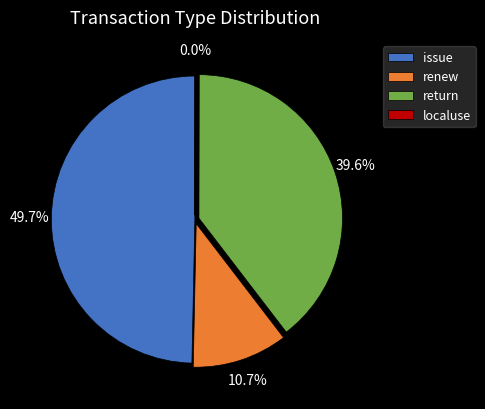

Is there a majority slice in this chart?

No